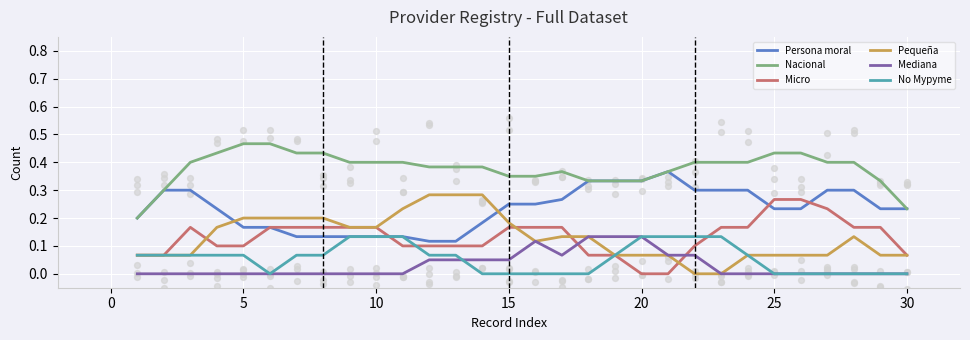

At how many categories does at least one series exceed 0?

30